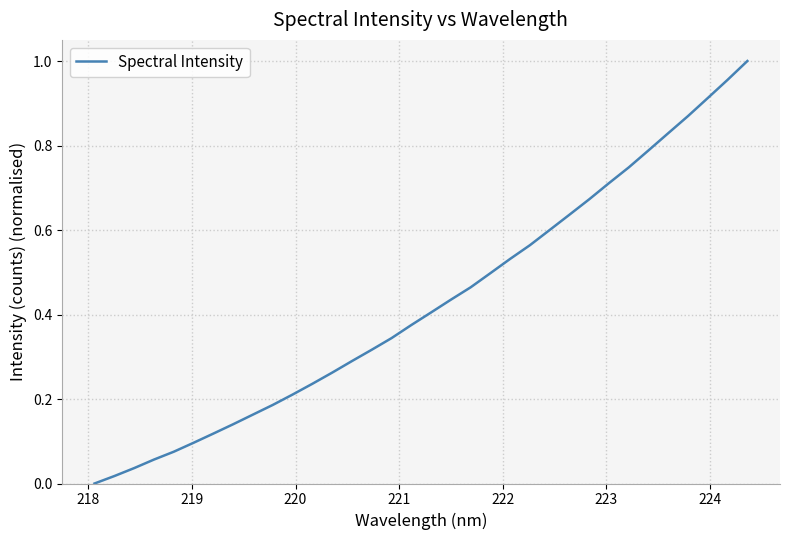

Is this an area chart (filled region under the line)?

No